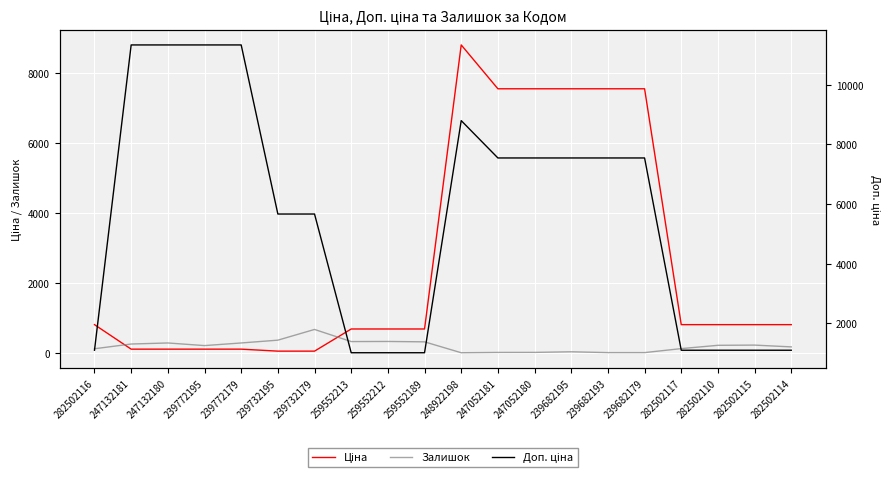

At 247052181, list the series in order from smallest to largest.

Залишок, Ціна, Доп. ціна